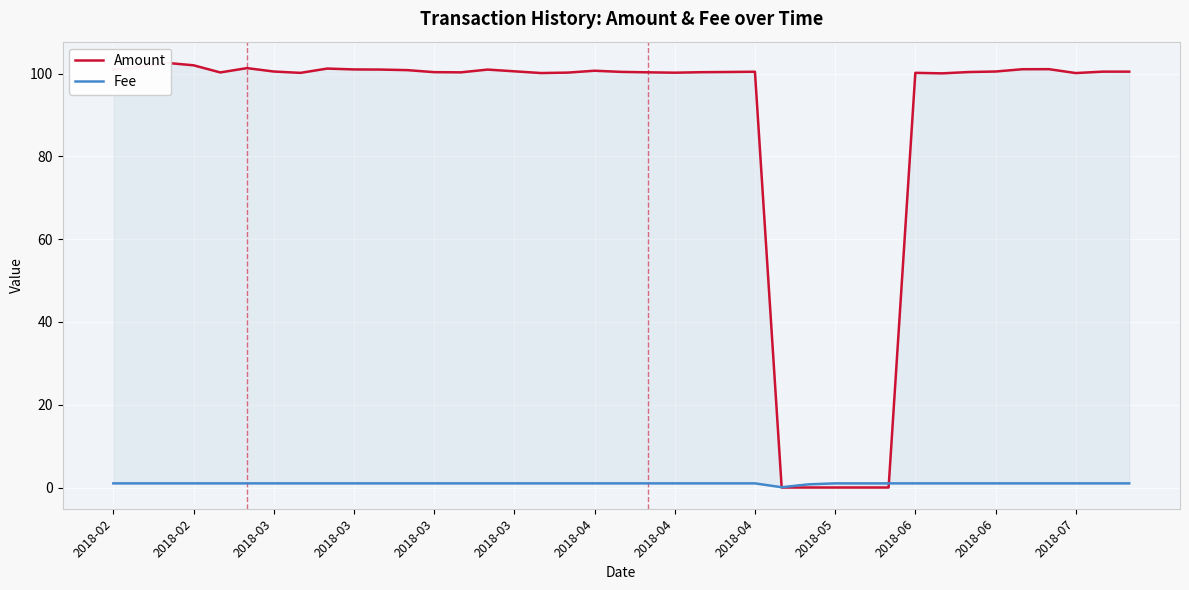

What value does the Fee series have at 20?

1.0